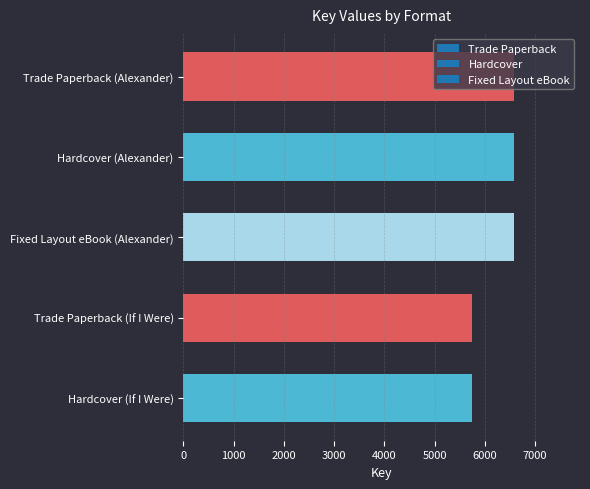

What is the ratio of the value at Hardcover (If I Were) to the value at Hardcover (Alexander)?

0.9